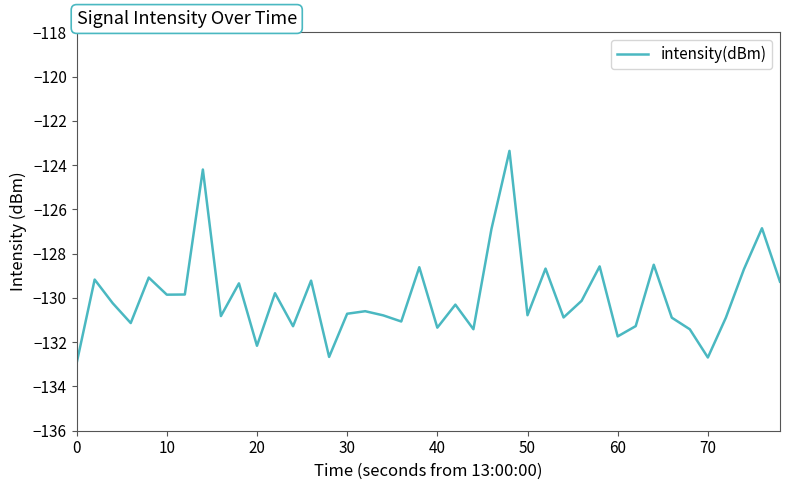

What is the greatest value displayed?

-123.4